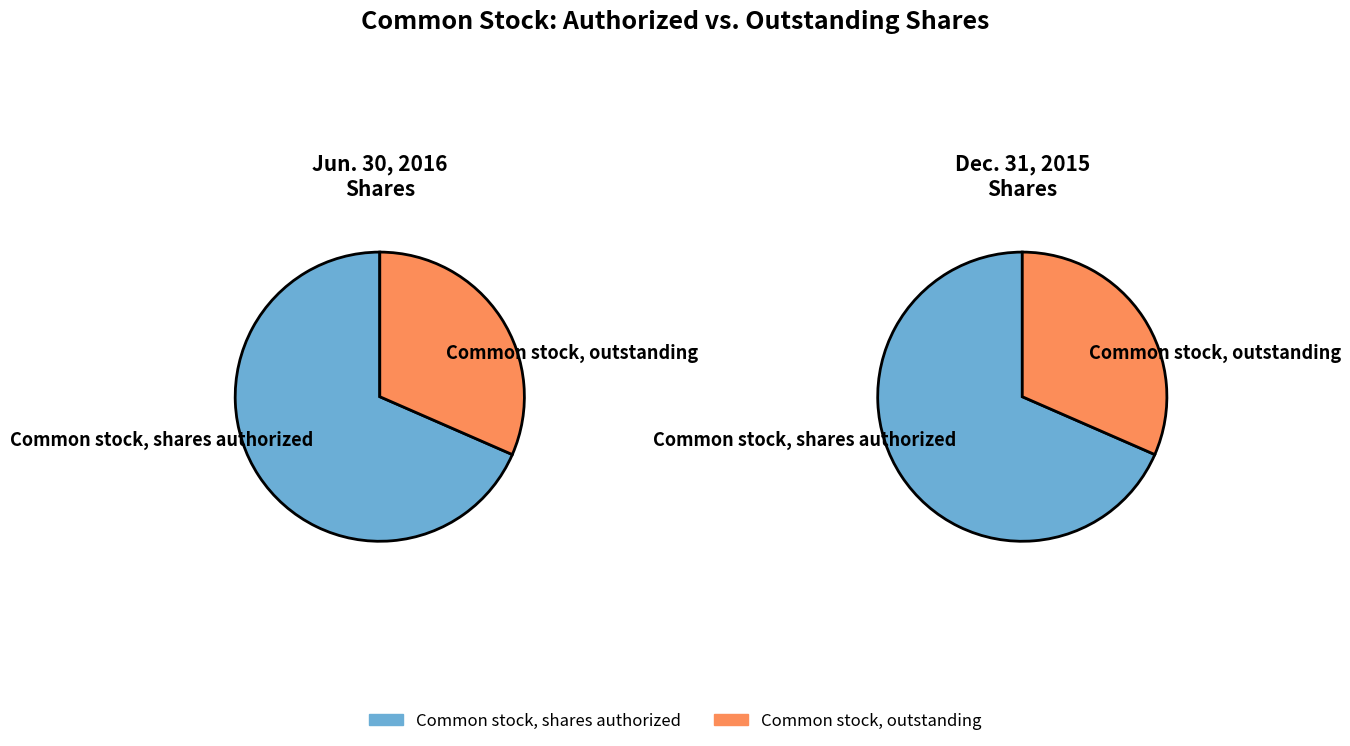

Do Common stock, outstanding and Common stock, shares authorized together represent more than half of the pie?

Yes